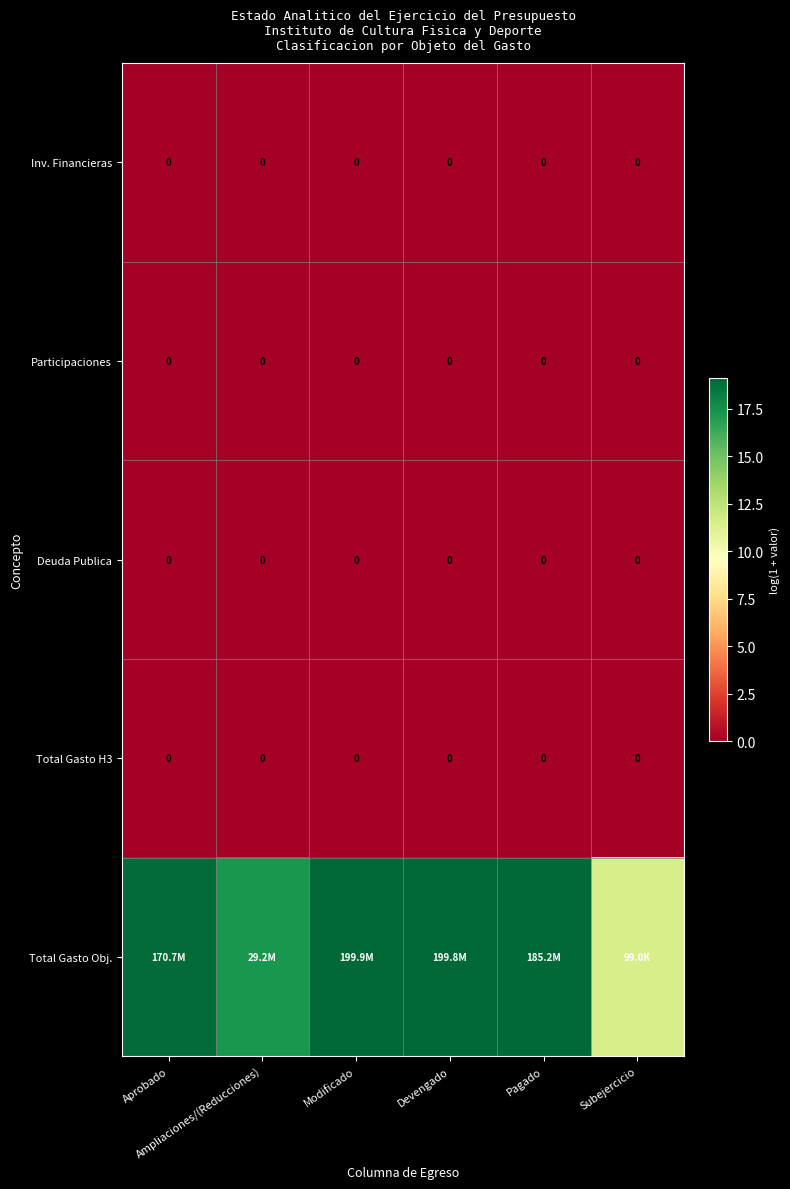

Which series changed the most between Modificado and Devengado?

Total Gasto Obj.